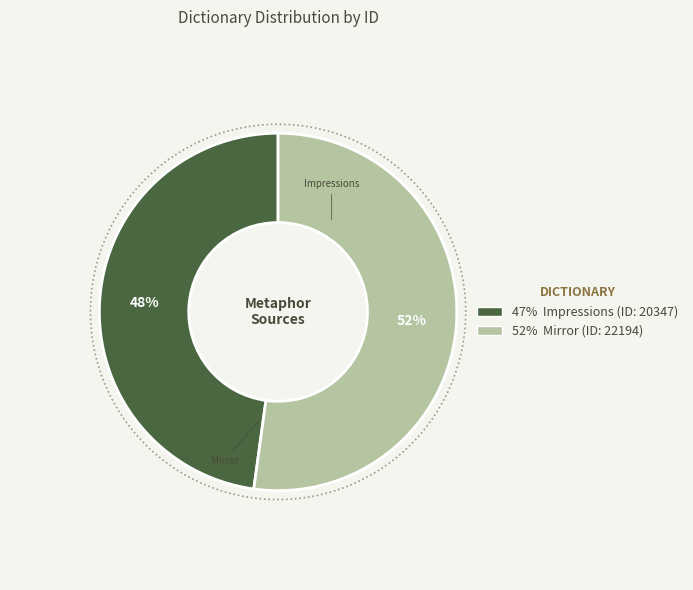

Combined, what portion of the pie is Impressions and Mirror?

100.0%